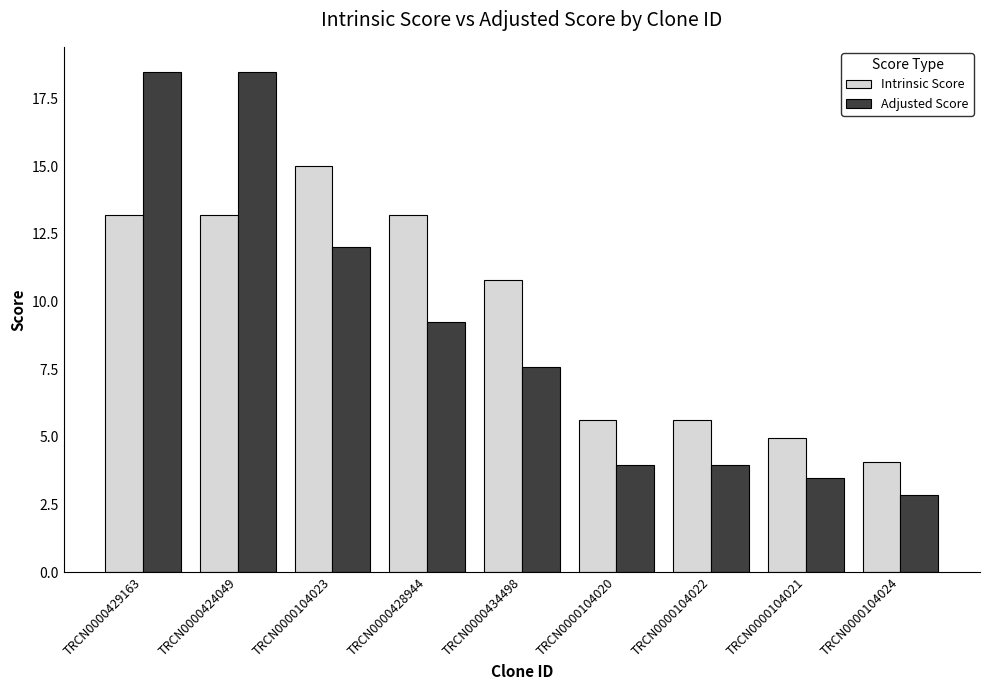

The value of Adjusted Score at TRCN0000424049 is 18.5. True or false?

True